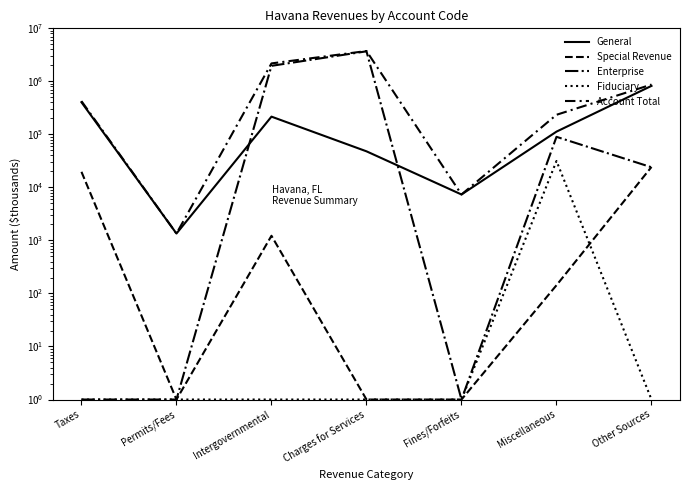

Which series has the widest spread of values?

Account Total